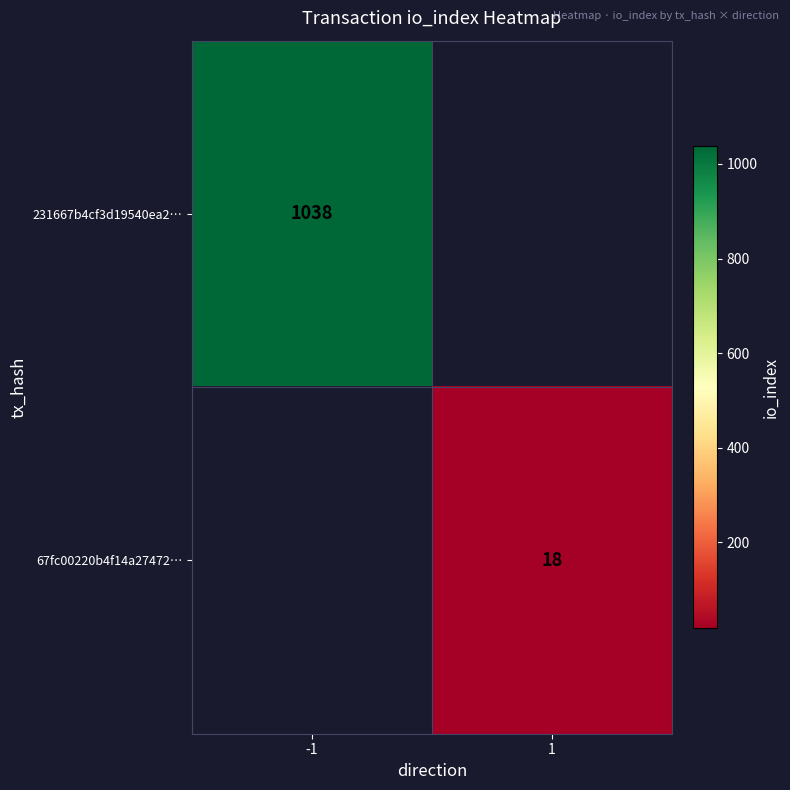

Which category has the highest value across all series?

-1